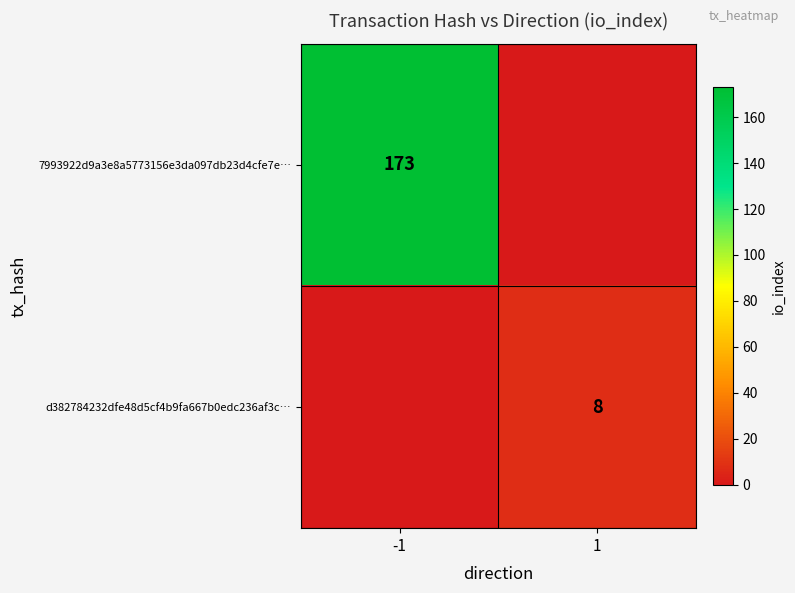

True or false: d382784232dfe48d5cf4b9fa667b0edc236af3c… has a value of 8 at 1.

True